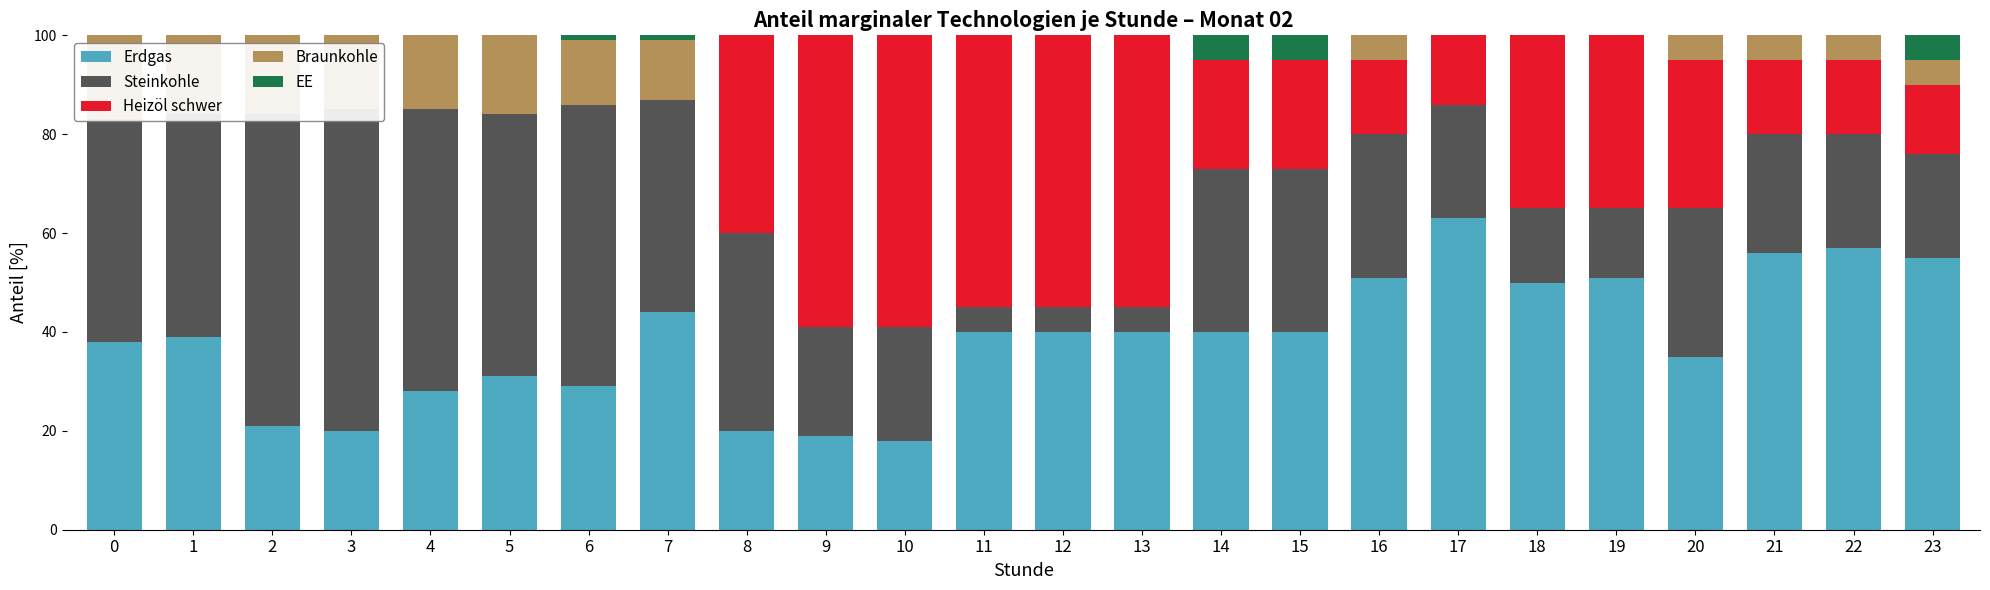

How many bars are there in total?

120